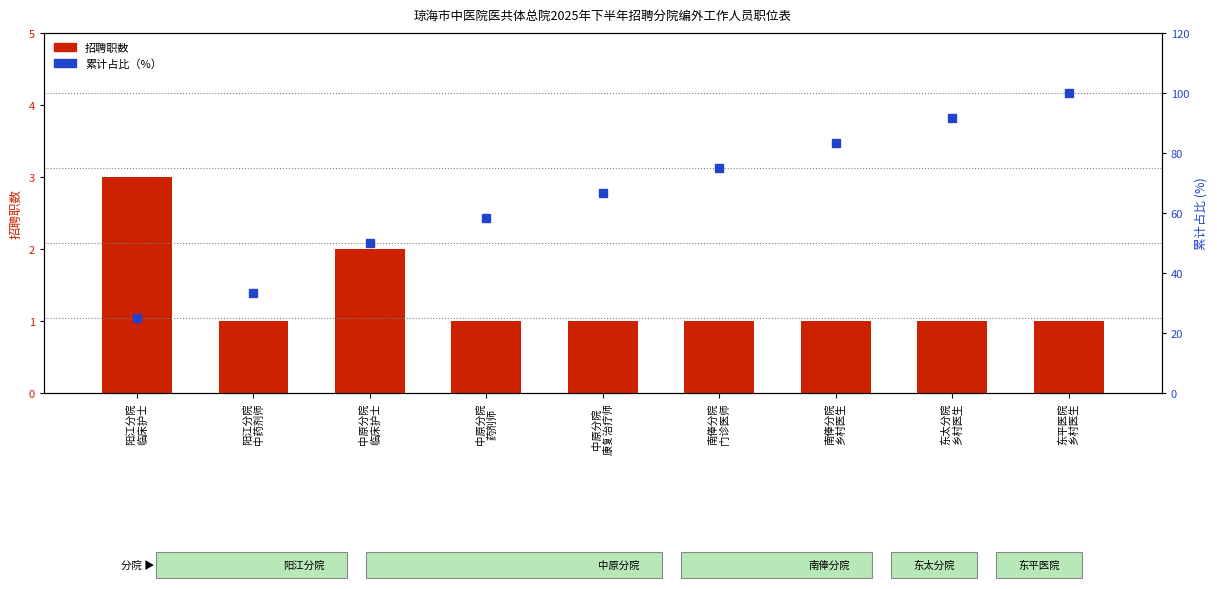

The 招聘职数 series shows 1.4 at 东太分院
乡村医生. True or false?

False